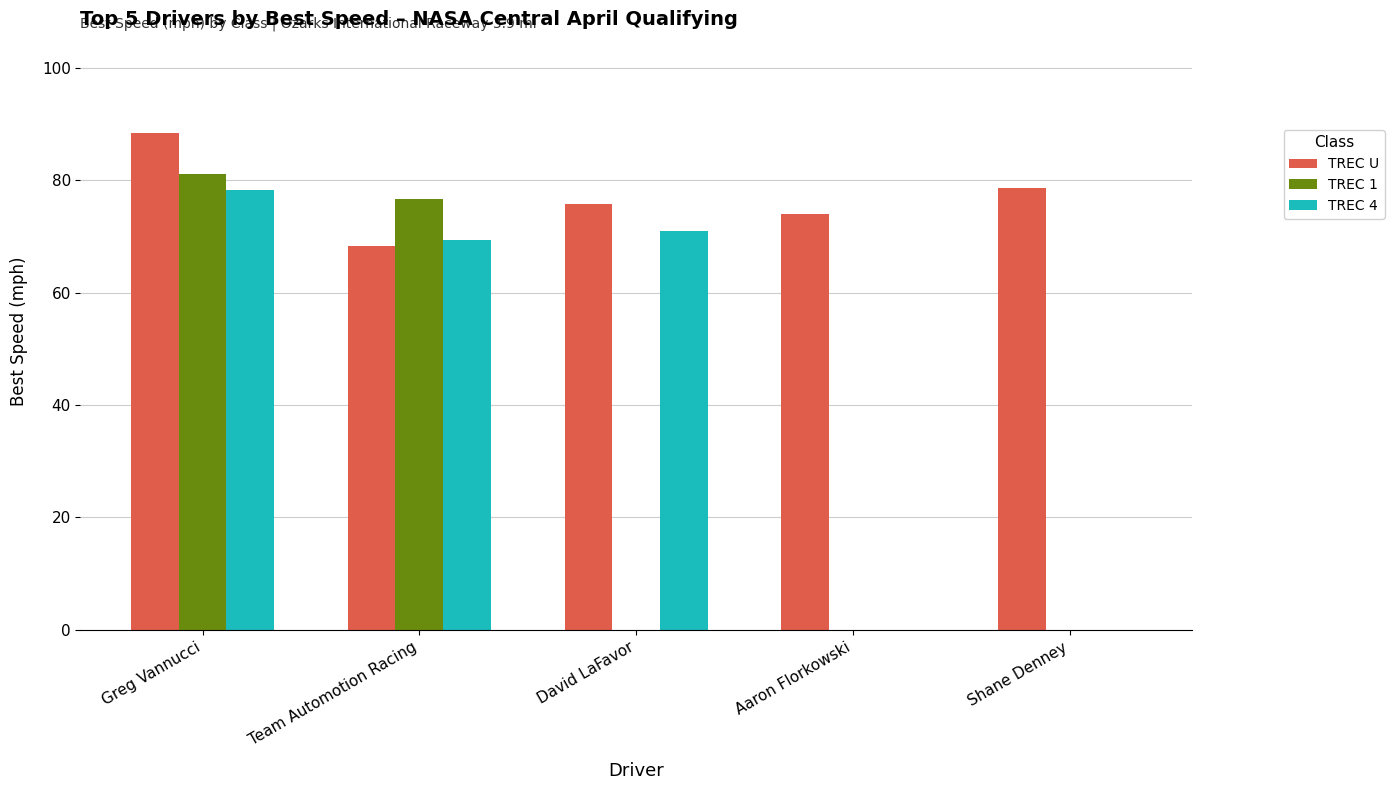

What is the sum of all TREC U values?

384.9